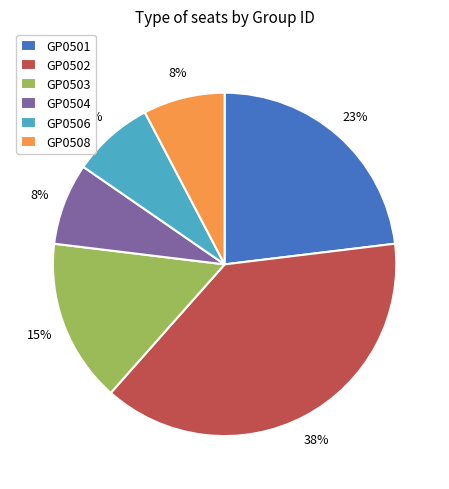

Is GP0504 the majority of the pie?

No